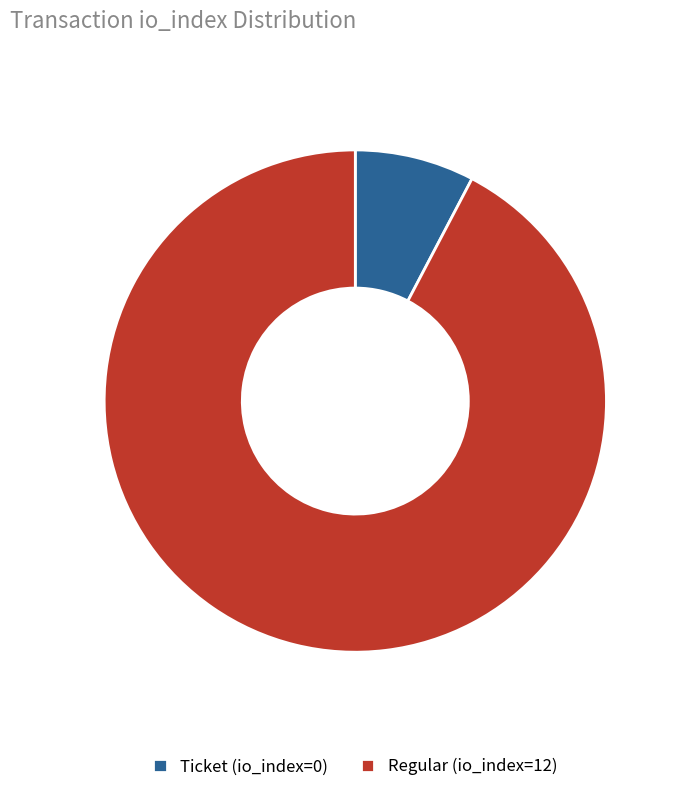

Rank the categories by value from highest to lowest.

Regular (io_index=12), Ticket (io_index=0)